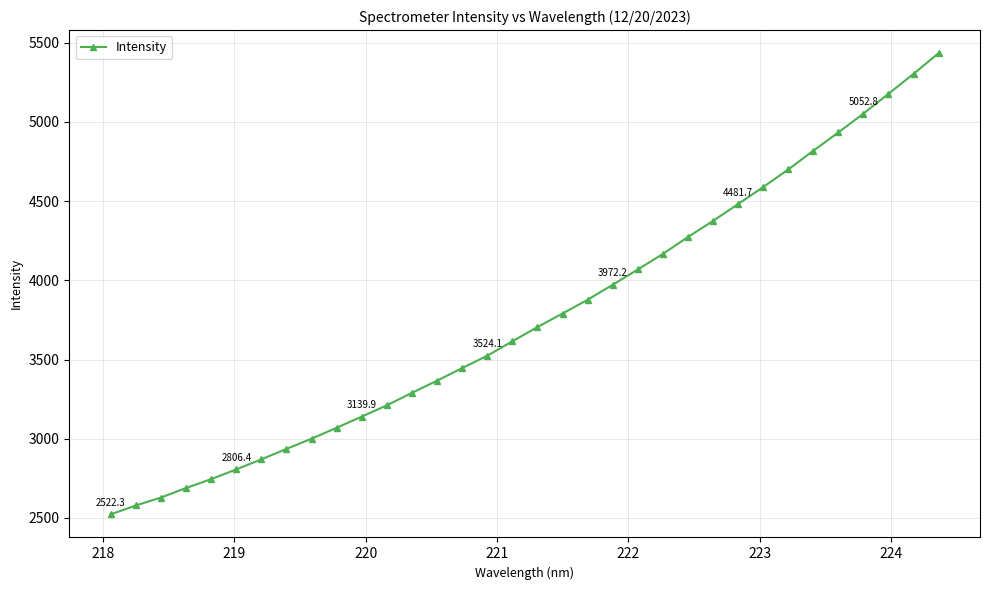

What is the value of the 15th point from the left?

3446.2